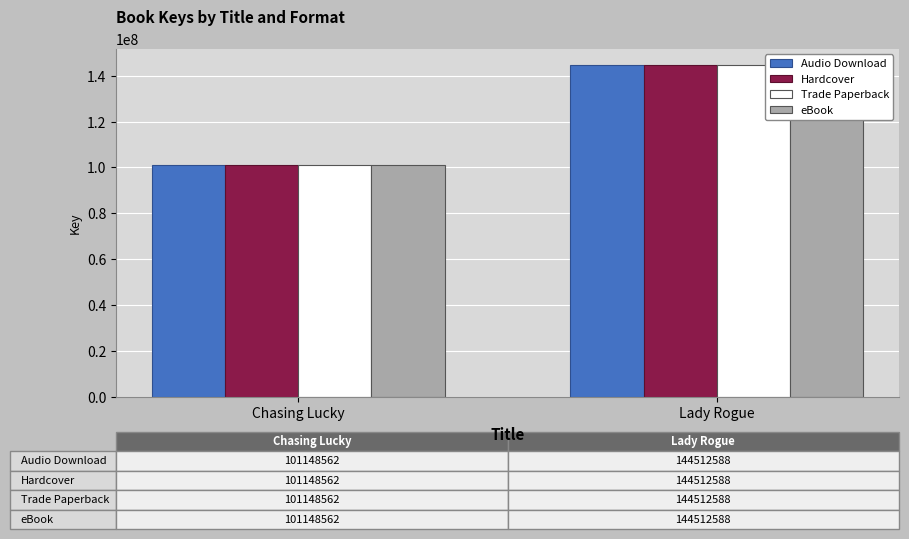

How many Hardcover values are between 101148562 and 144512588?

2